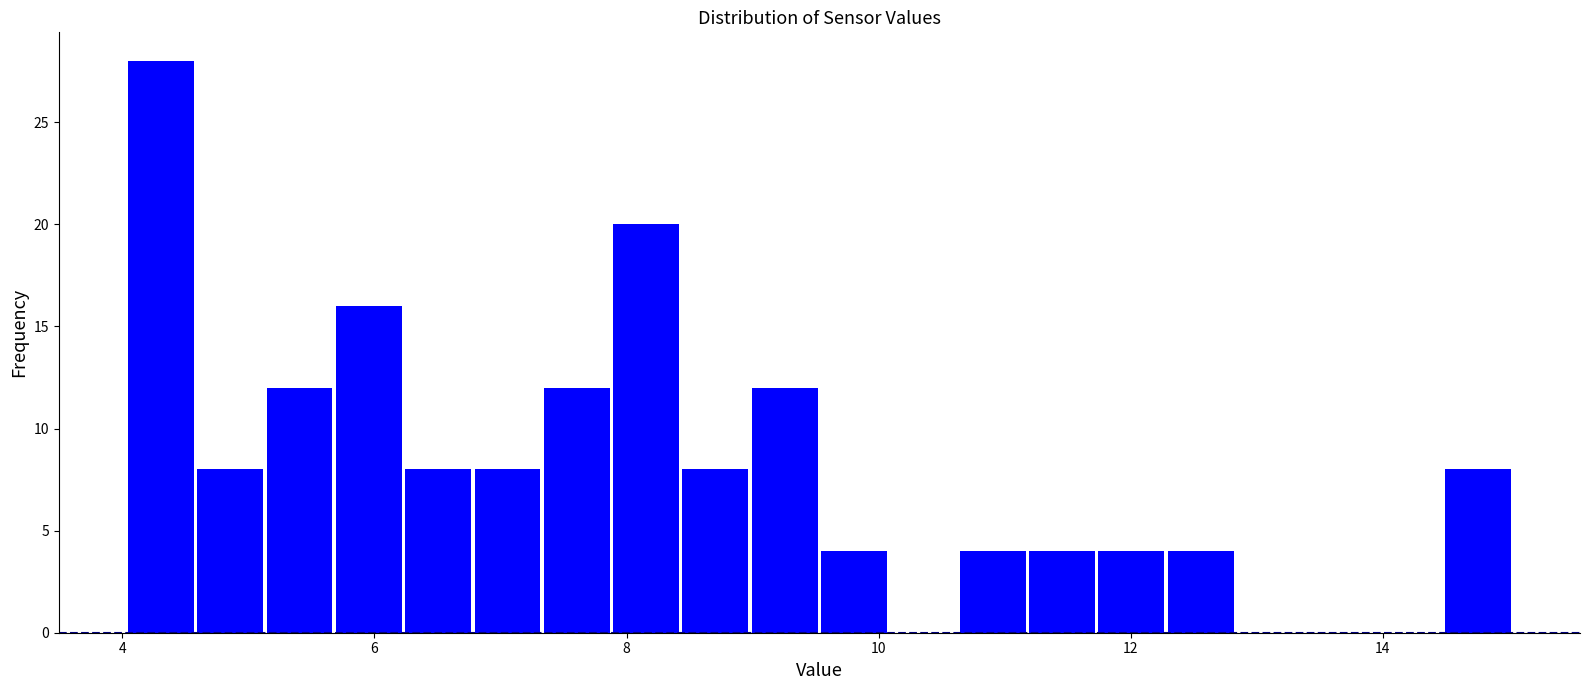

Read against the x-axis, roughly where is the centre of the tallest bar?

4.4